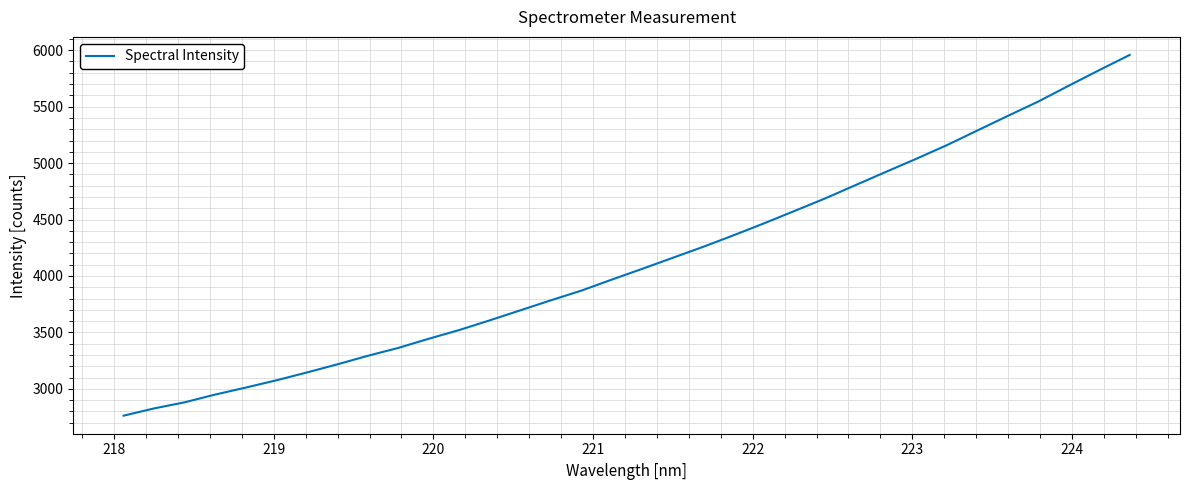

What is the greatest value displayed?

5957.9